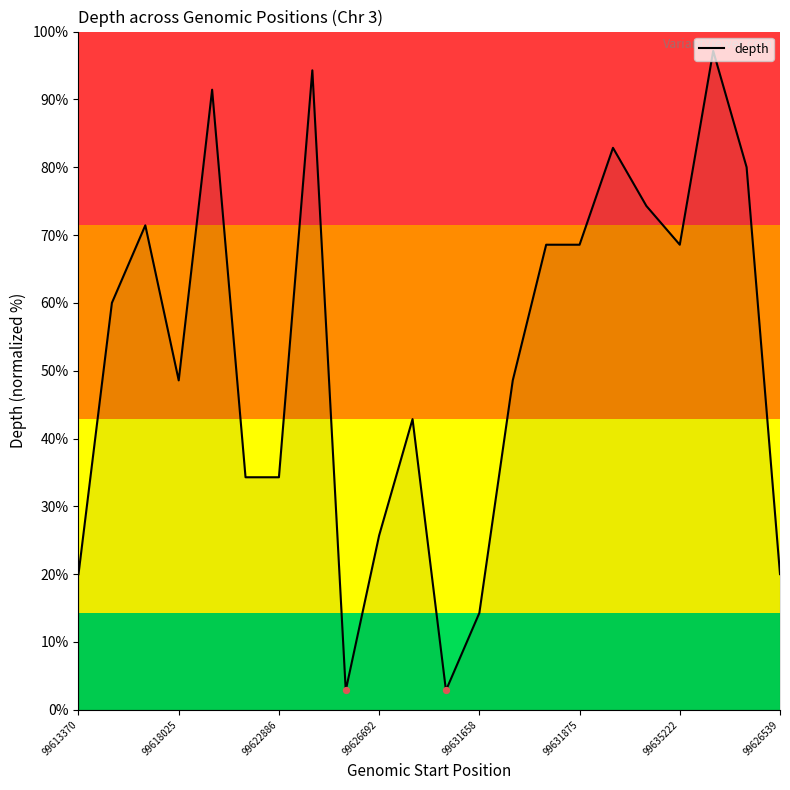

What is the difference between the maximum and minimum values?

94.3